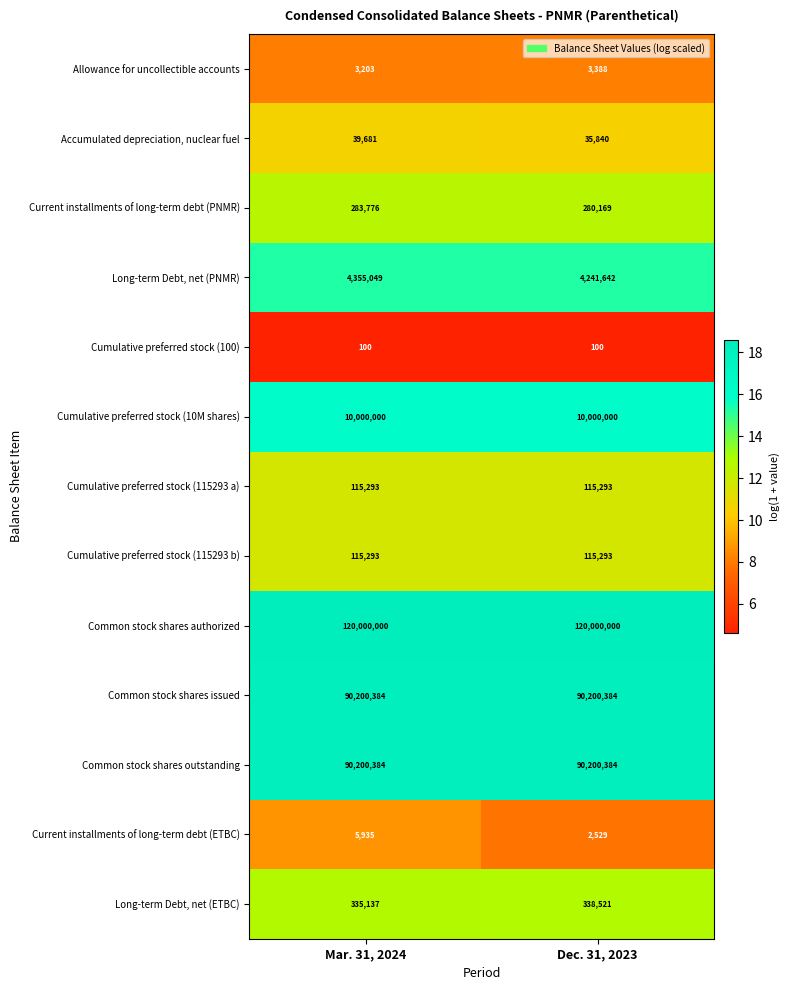

True or false: Common stock shares outstanding has a value of 50521751 at Mar. 31, 2024.

False